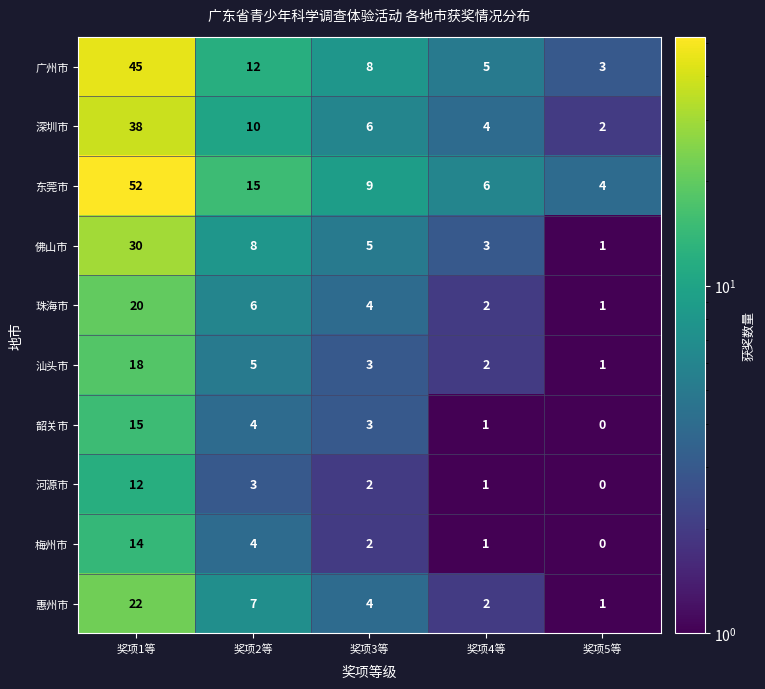

What is the maximum value shown in the chart?

52